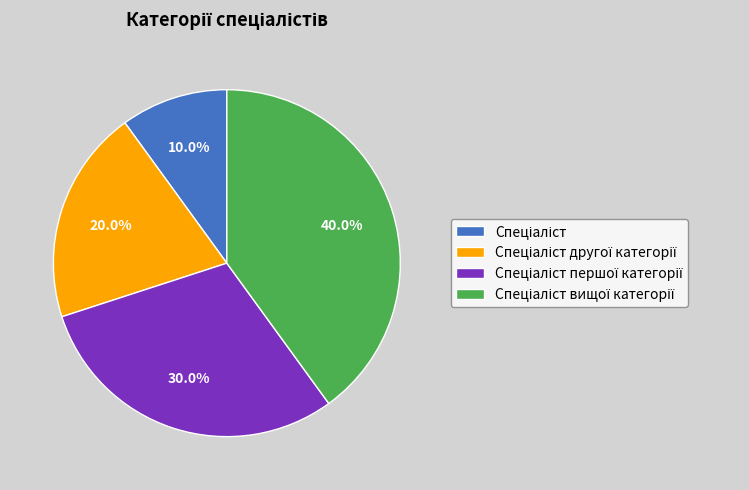

Is there a majority slice in this chart?

No